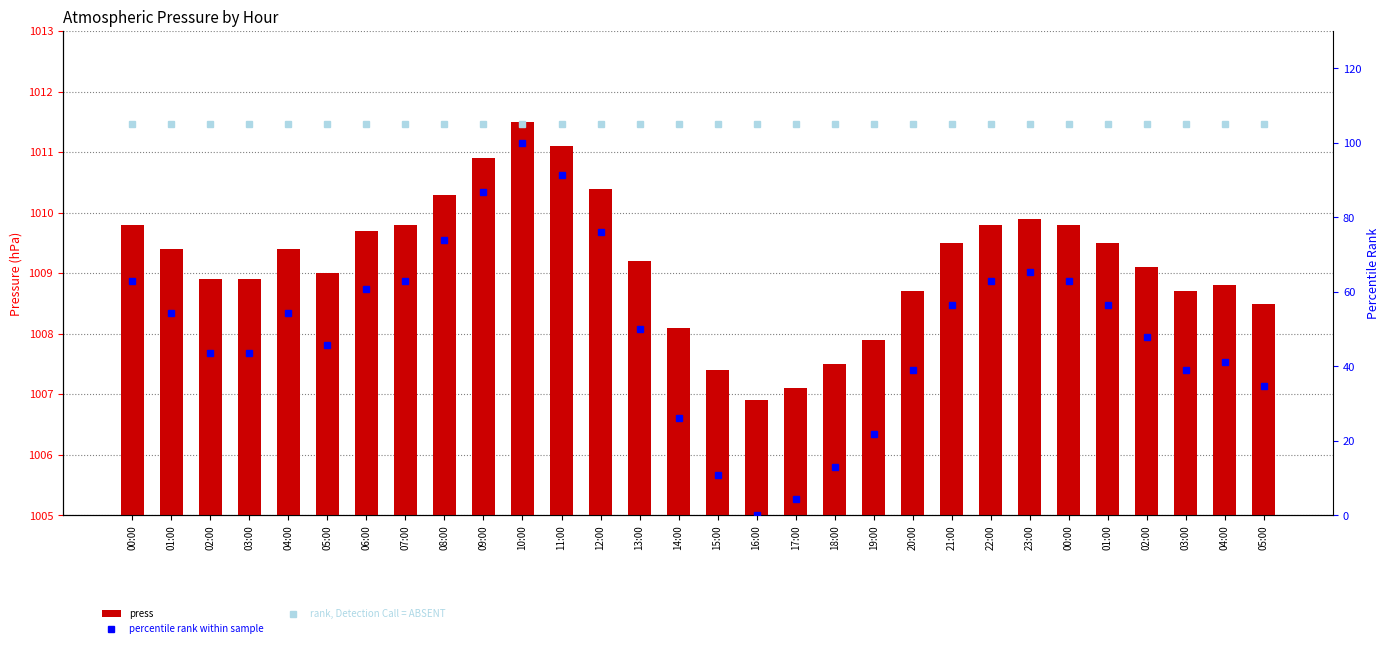

Read the press value at 05:00.

1008.5